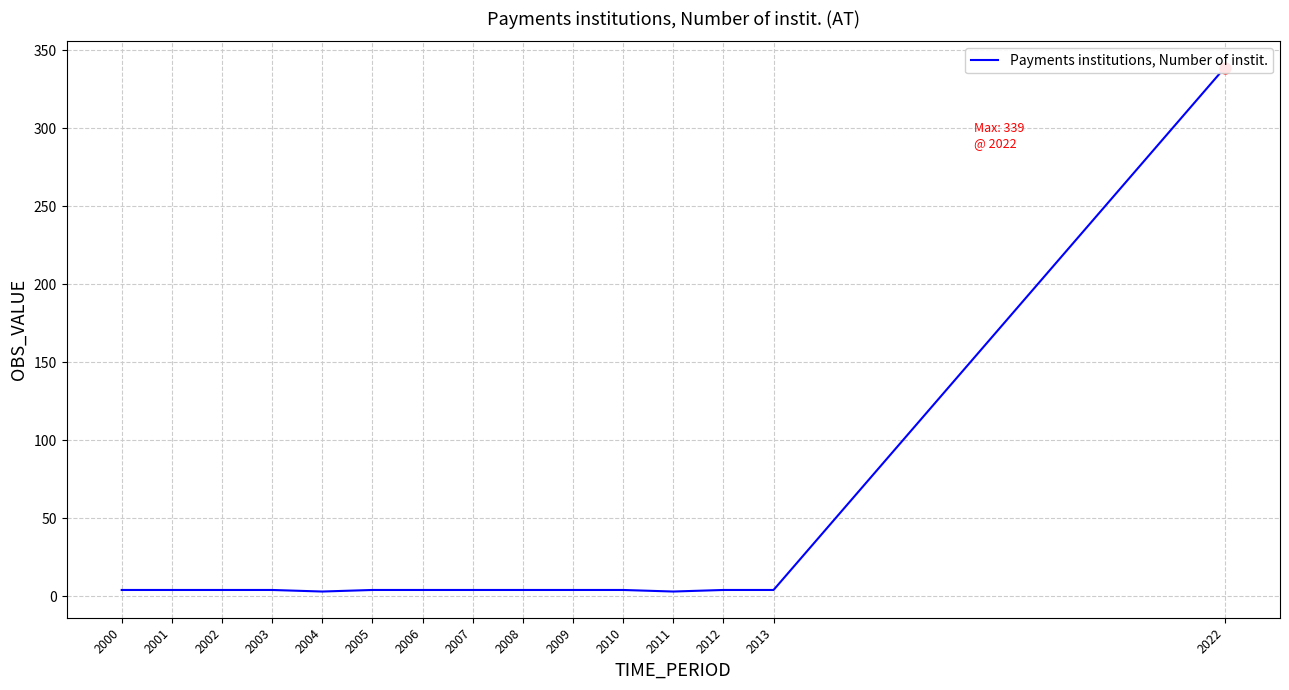

What is the ratio of the value at 2005 to the value at 2009?

1.0